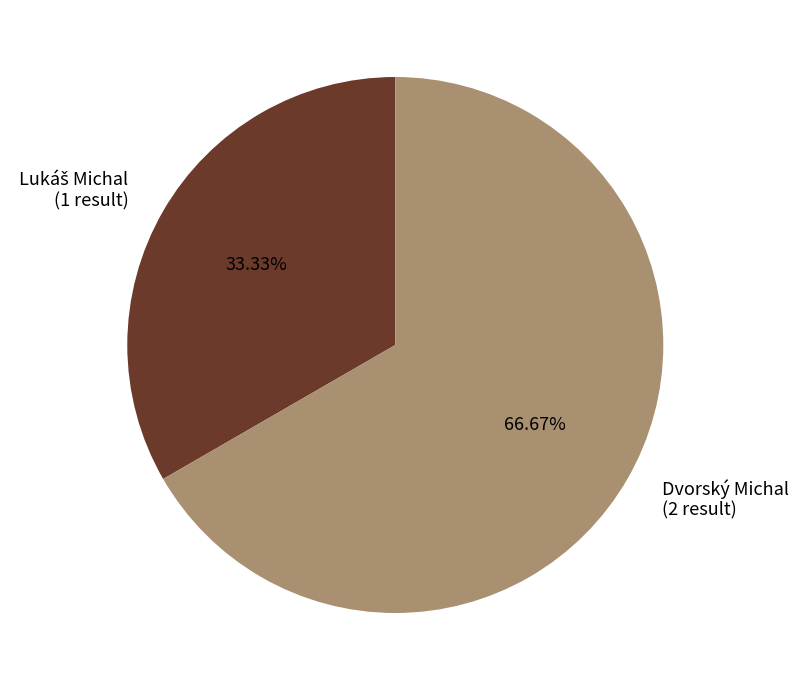

How many slices are in this pie chart?

2